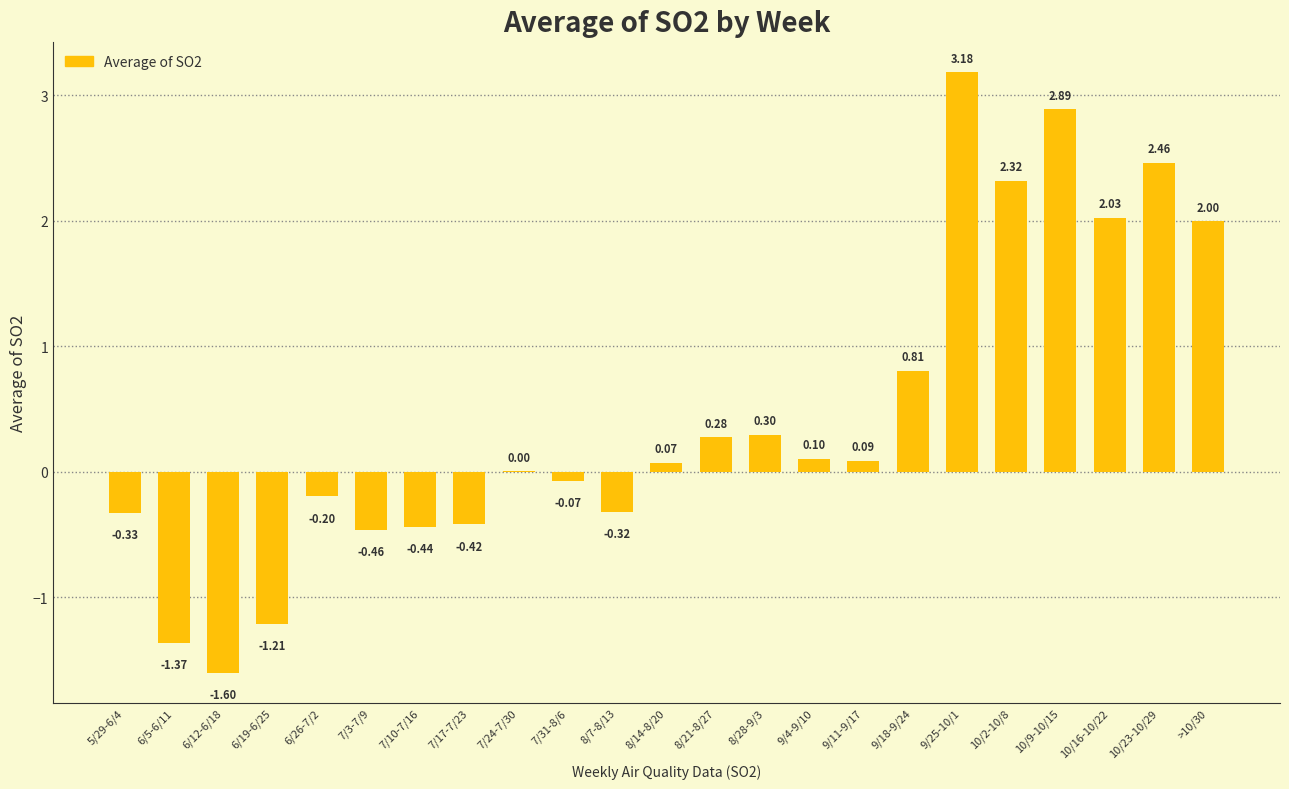

Where is the data nearest to the value 0?

7/24-7/30